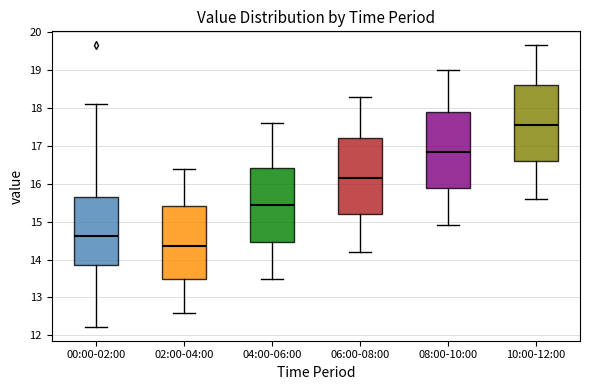

Which box's median line is the lowest?

02:00-04:00